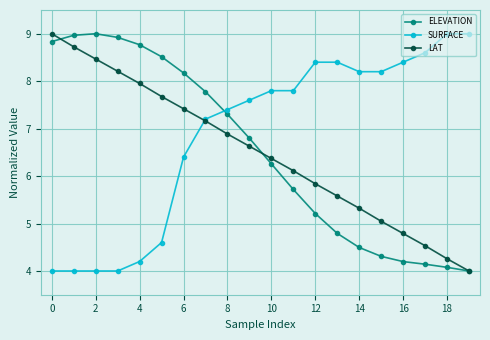

How many lines are shown in the chart?

3